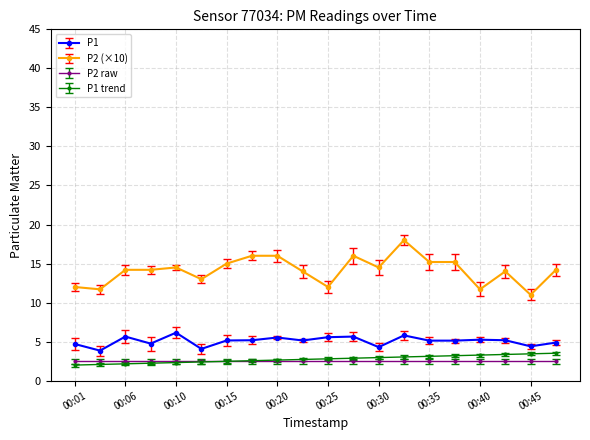

What is the value of the P1 trend point at the 19th from the left?

3.4